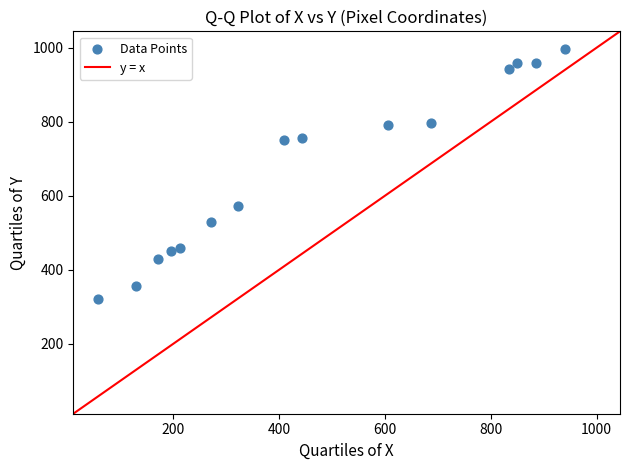

What is the range of Y values (max minus min)?

676.6